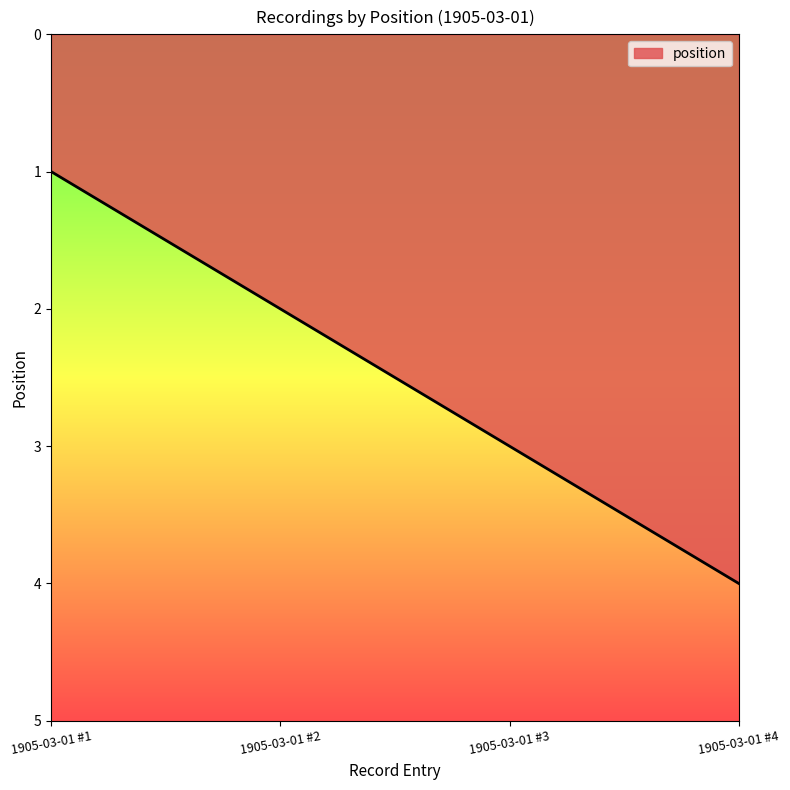

What is the change in value from 1905-03-01 #2 to 1905-03-01 #4?

+2